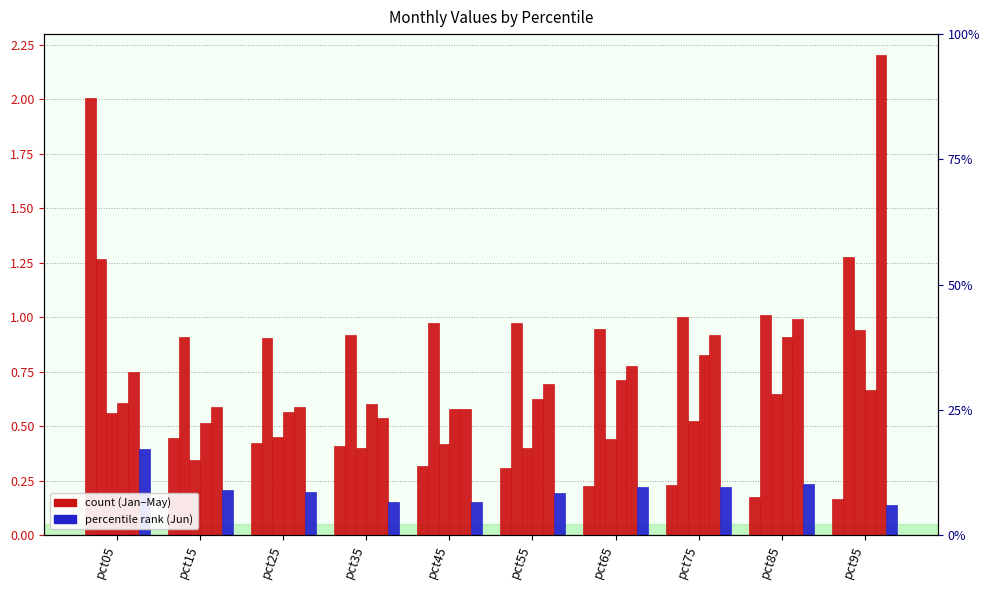

Reading left to right, transcribe all the data shown in this chart.

Jan: 2.0	0.4	0.4	0.4	0.3	0.3	0.2	0.2	0.2	0.2
Feb: 1.3	0.9	0.9	0.9	1.0	1.0	0.9	1.0	1.0	1.3
Mar: 0.6	0.3	0.5	0.4	0.4	0.4	0.4	0.5	0.6	0.9
Apr: 0.6	0.5	0.6	0.6	0.6	0.6	0.7	0.8	0.9	0.7
May: 0.7	0.6	0.6	0.5	0.6	0.7	0.8	0.9	1.0	2.2
Jun: 0.4	0.2	0.2	0.2	0.2	0.2	0.2	0.2	0.2	0.1